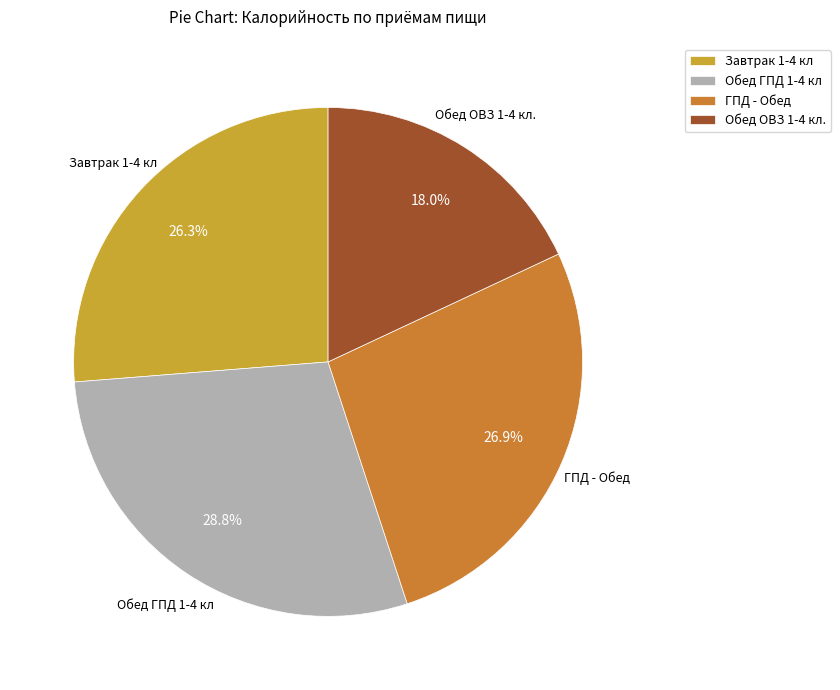

True or false: Обед ОВЗ 1-4 кл. accounts for 18% of the total.

True